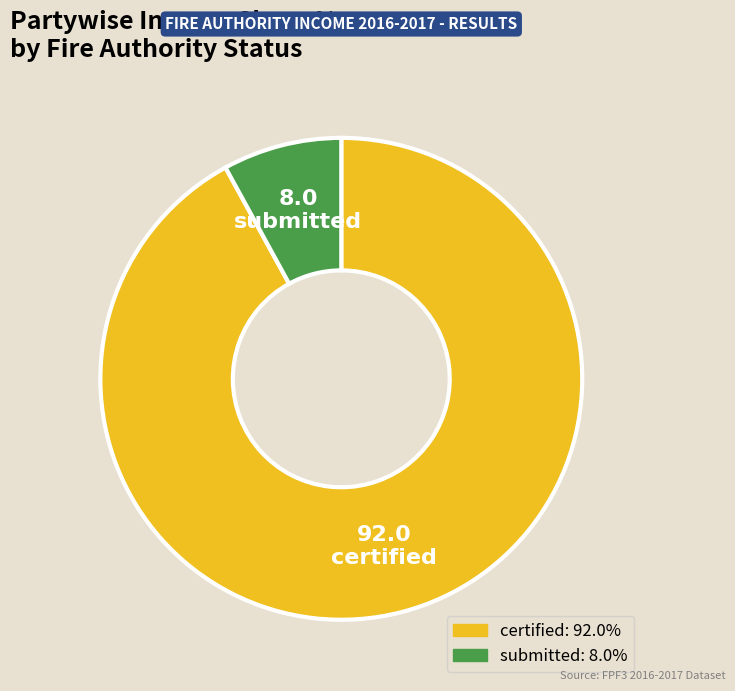

Combined, do submitted and certified account for over 50%?

Yes